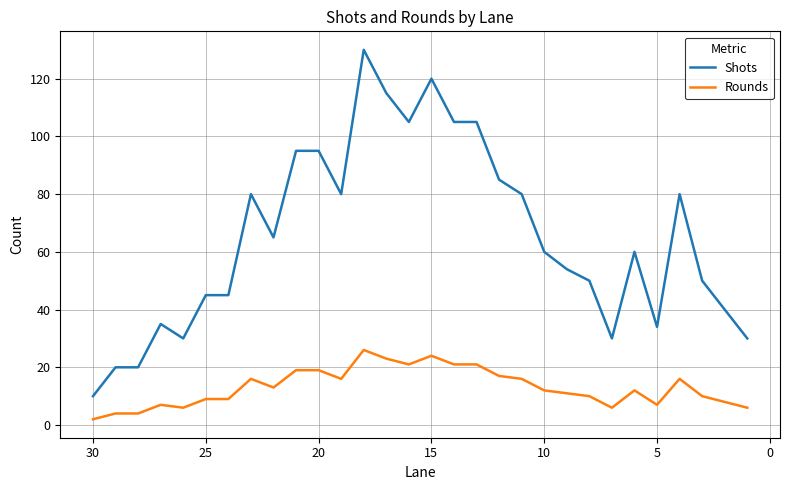

Is this an area chart (filled region under the line)?

No